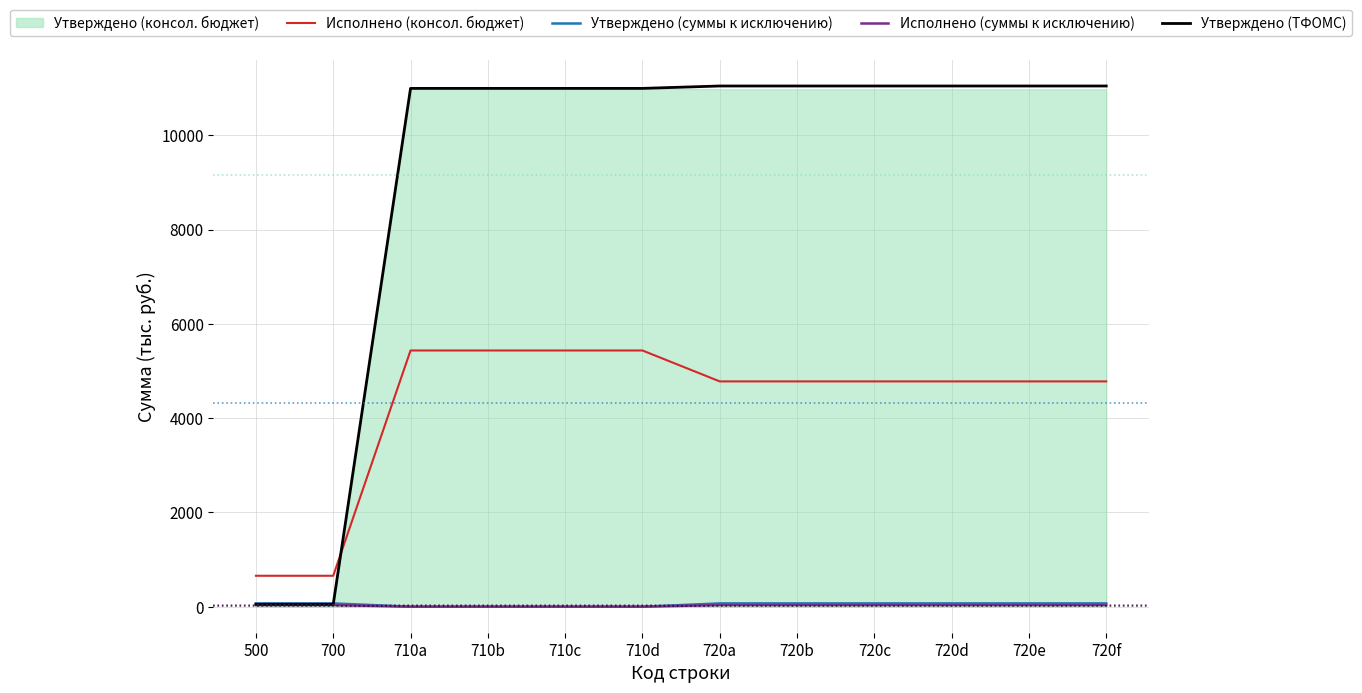

True or false: Исполнено (консол. бюджет) and Утверждено (ТФОМС) intersect in this chart.

True